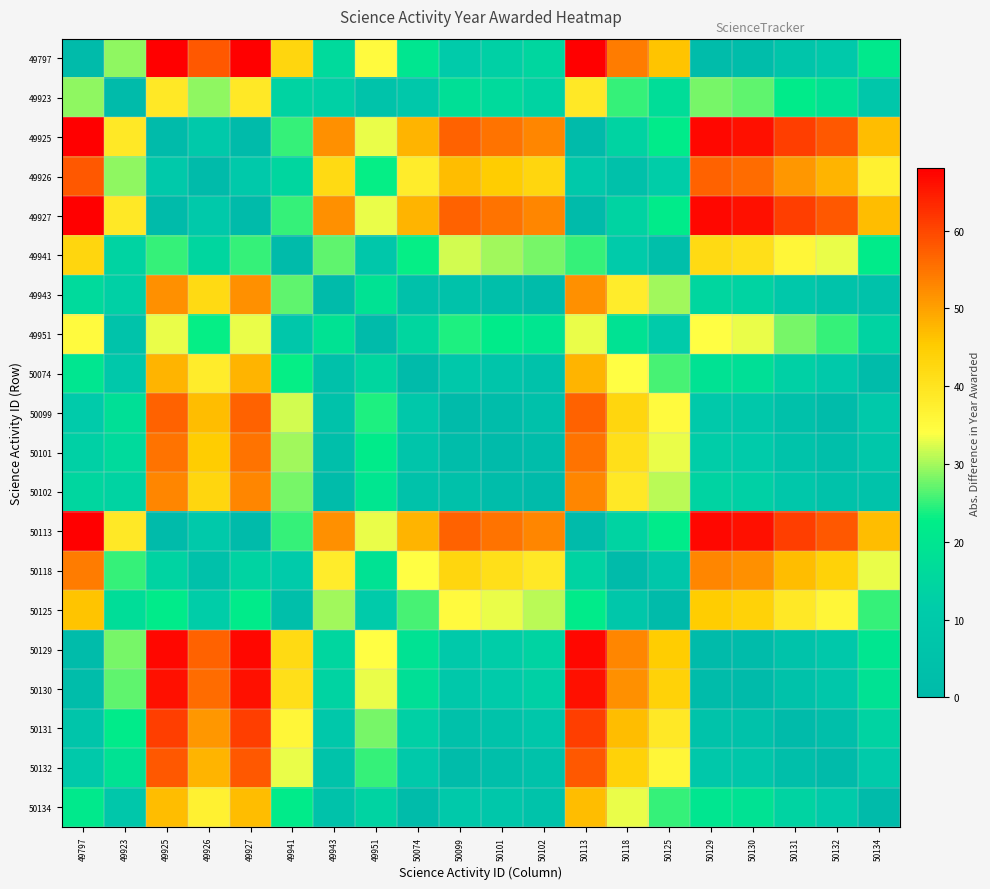

At how many categories does at least one series exceed 2?

20